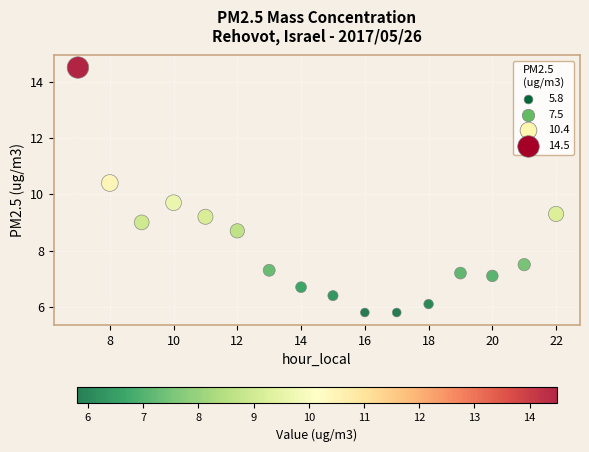

What is the range of X values (max minus min)?

15.0